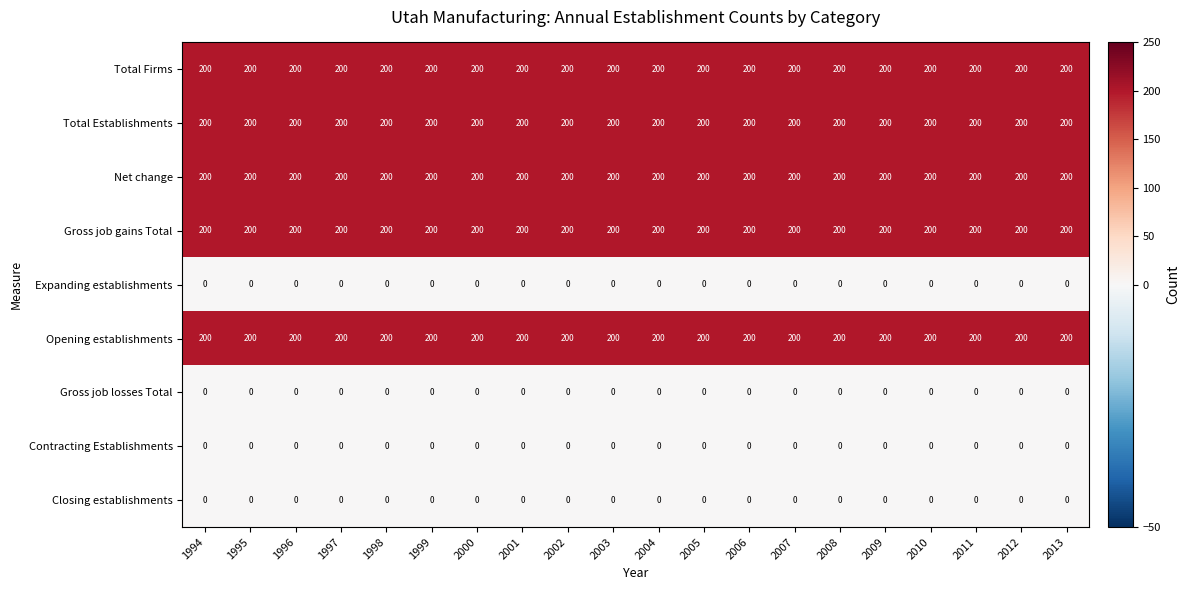

What is the difference between the highest and lowest values at 2009?

200